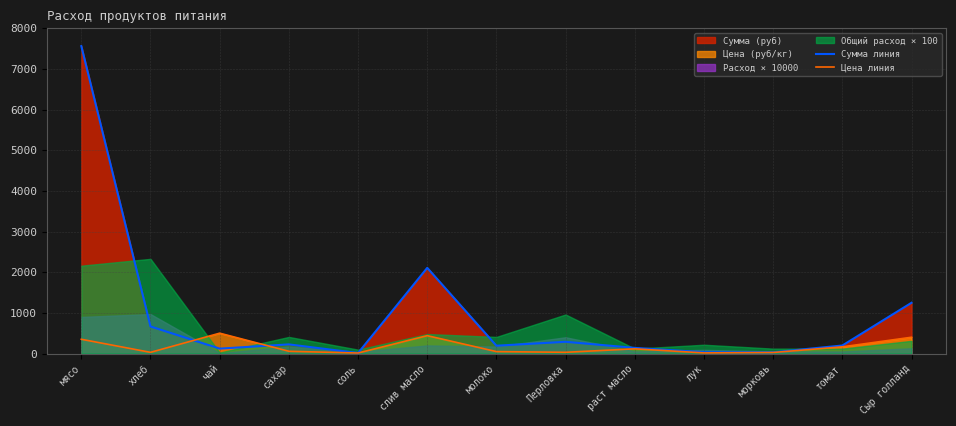

Where does the Цена линия series first go above 55?

мясо